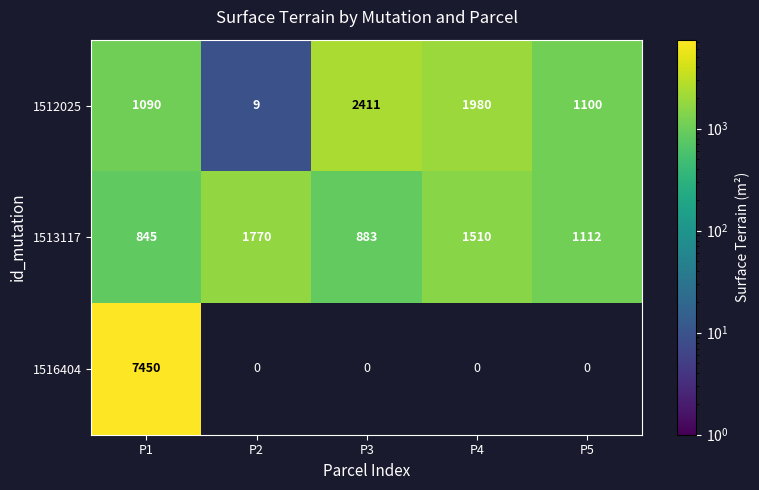

At which label does 1513117 first exceed 1112?

P2